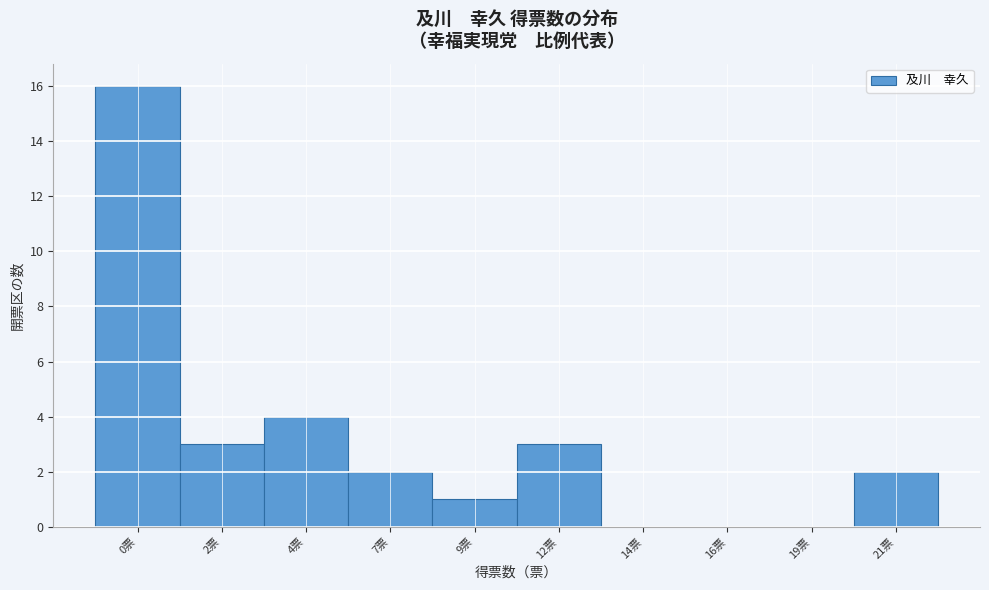

Reading left to right, transcribe all the data shown in this chart.

0票=16	2票=3	4票=4	7票=2	9票=1	12票=3	14票=0	16票=0	19票=0	21票=2